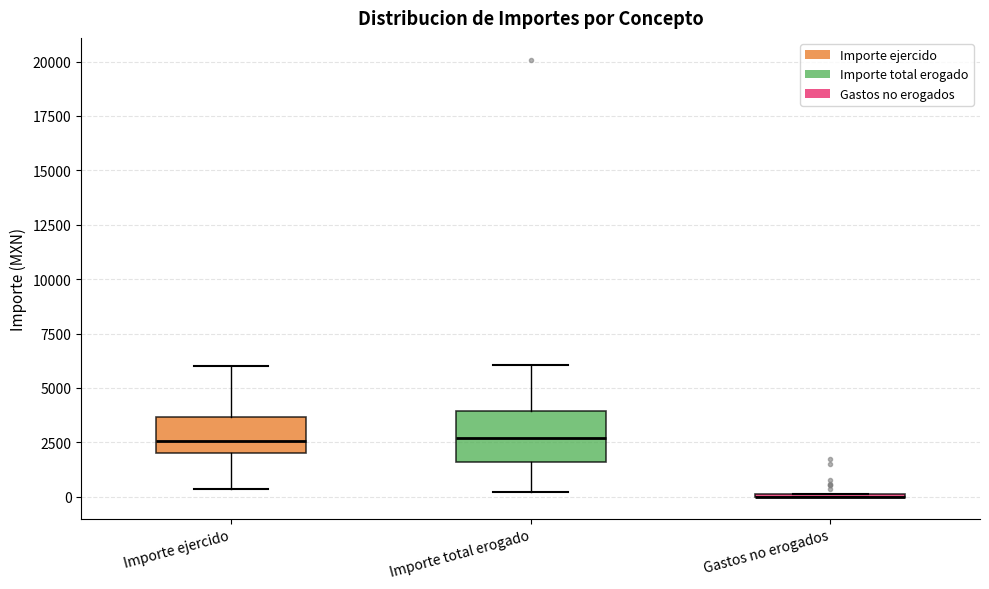

Comparing the boxes themselves (not the whiskers), which one is the tallest?

Importe total erogado